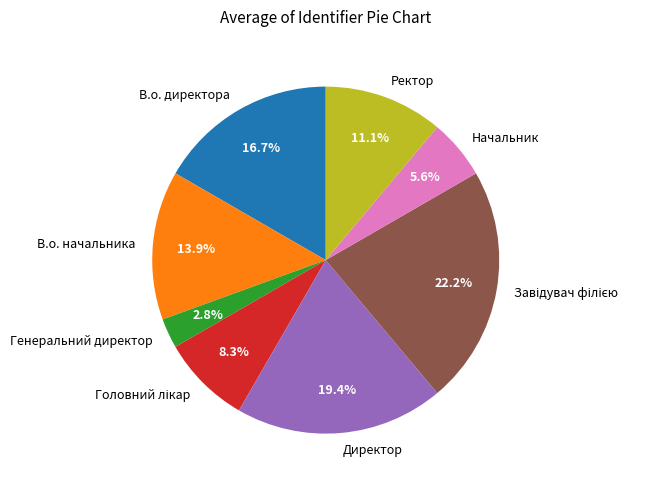

Is there any slice that represents more than half of the pie?

No